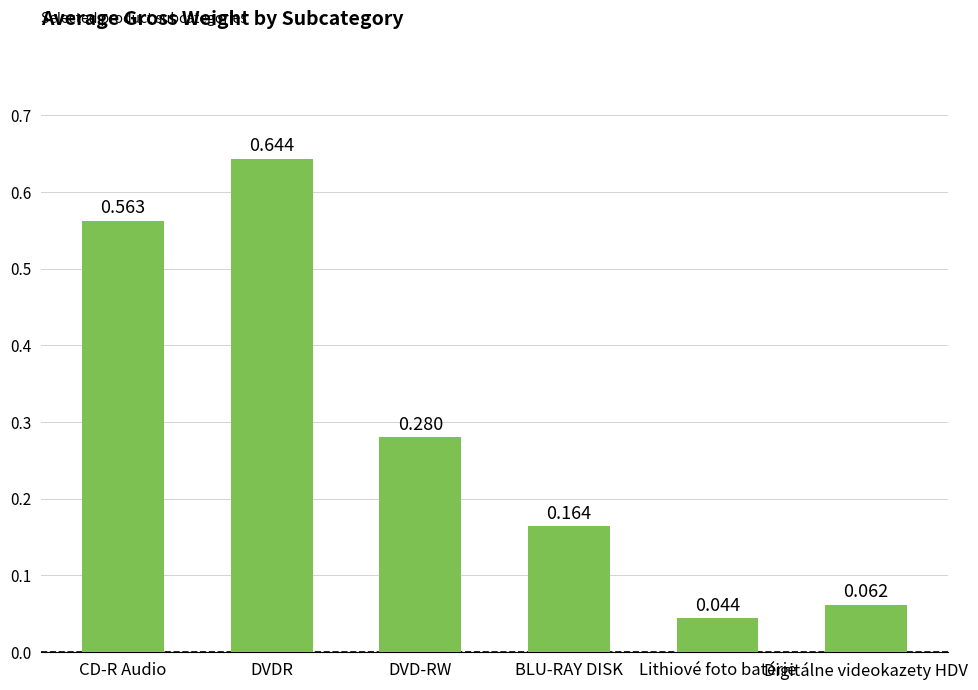

What is the label of the 6th bar from the right?

CD-R Audio